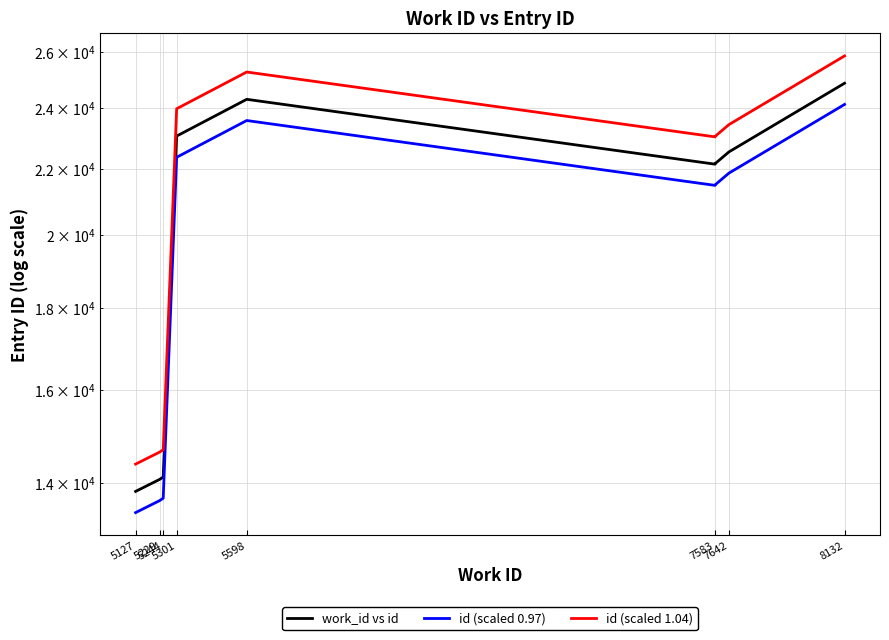

What is the difference between the maximum and minimum values in the work_id vs id series?

11034.0